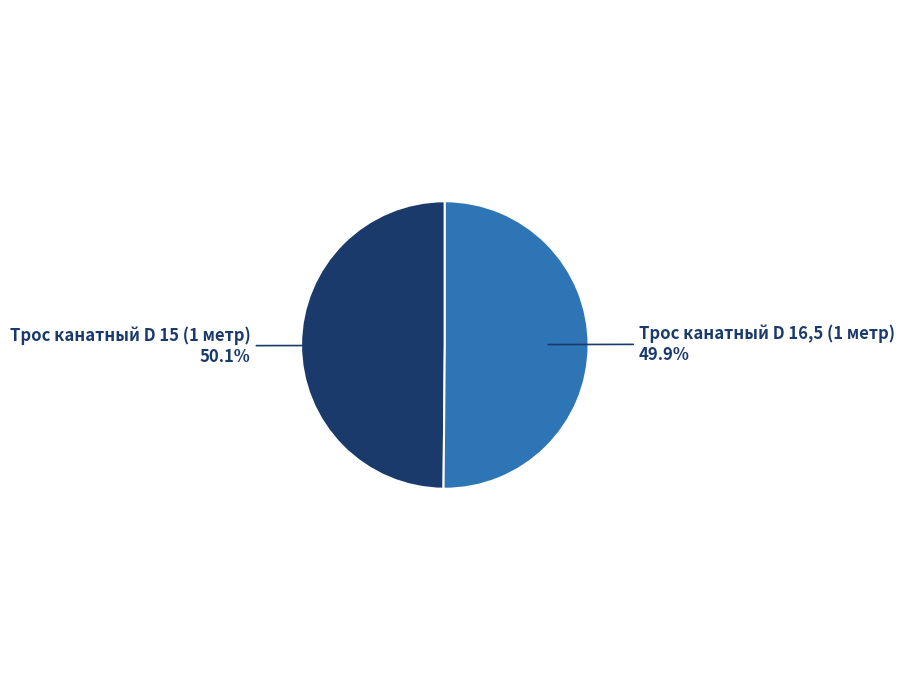

The Трос канатный D 15 (1 метр) slice represents 40% of the pie. True or false?

False